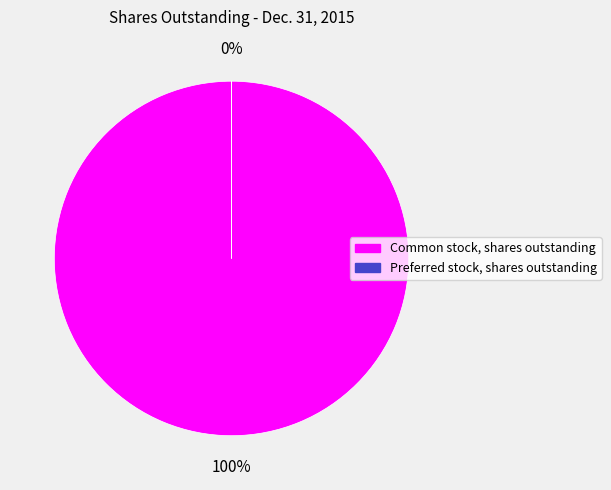

Between Common stock, shares outstanding and Preferred stock, shares outstanding, which is larger?

Common stock, shares outstanding